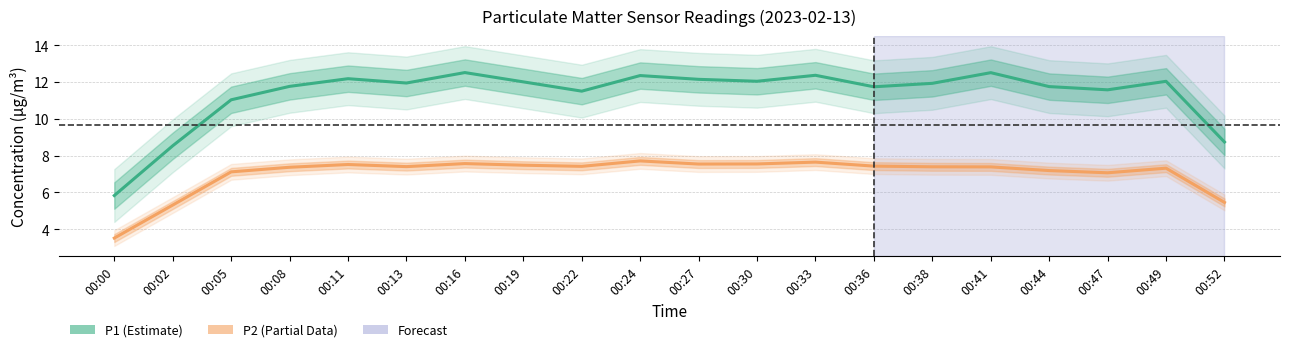

What are all the series names shown in the legend?

P1, P2